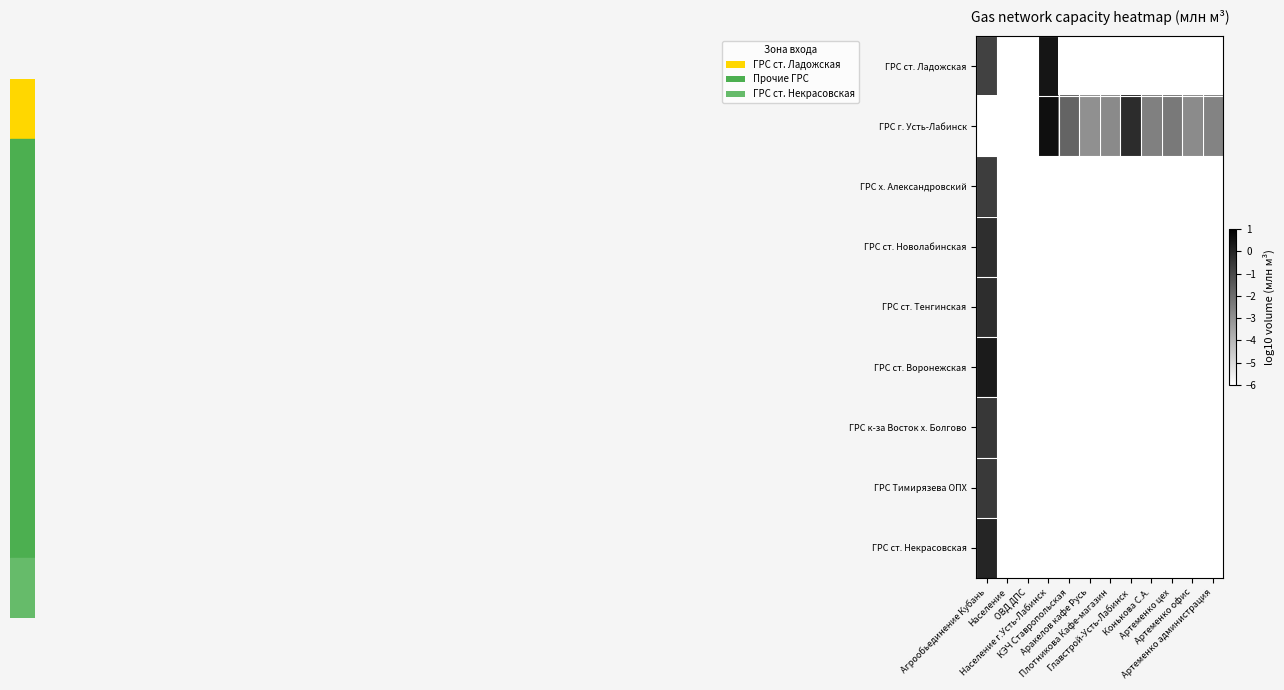

Reading right to left, list all the values displayed in this chart.

ГРС ст. Ладожская: Артеменко администрация=-6.0	Артеменко офис=-6.0	Артеменко цех=-6.0	Конькова С.А.=-6.0	Главстрой-Усть-Лабинск=-6.0	Плотникова Кафе-магазин=-6.0	Аракелов кафе Русь=-6.0	КЭЧ Ставропольская=-6.0	Население г.Усть-Лабинск=0.4	ОВД ДПС=-6.0	Население=-6.0	Агрообьединение Кубань=-0.8
ГРС г. Усть-Лабинск: Артеменко администрация=-2.6	Артеменко офис=-2.8	Артеменко цех=-2.3	Конькова С.А.=-2.5	Главстрой-Усть-Лабинск=-0.2	Плотникова Кафе-магазин=-2.8	Аракелов кафе Русь=-3.0	КЭЧ Ставропольская=-1.7	Население г.Усть-Лабинск=0.6	ОВД ДПС=-6.0	Население=-6.0	Агрообьединение Кубань=-6.0
ГРС х. Александровский: Артеменко администрация=-6.0	Артеменко офис=-6.0	Артеменко цех=-6.0	Конькова С.А.=-6.0	Главстрой-Усть-Лабинск=-6.0	Плотникова Кафе-магазин=-6.0	Аракелов кафе Русь=-6.0	КЭЧ Ставропольская=-6.0	Население г.Усть-Лабинск=-6.0	ОВД ДПС=-6.0	Население=-6.0	Агрообьединение Кубань=-0.7
ГРС ст. Новолабинская: Артеменко администрация=-6.0	Артеменко офис=-6.0	Артеменко цех=-6.0	Конькова С.А.=-6.0	Главстрой-Усть-Лабинск=-6.0	Плотникова Кафе-магазин=-6.0	Аракелов кафе Русь=-6.0	КЭЧ Ставропольская=-6.0	Население г.Усть-Лабинск=-6.0	ОВД ДПС=-6.0	Население=-6.0	Агрообьединение Кубань=-0.3
ГРС ст. Тенгинская: Артеменко администрация=-6.0	Артеменко офис=-6.0	Артеменко цех=-6.0	Конькова С.А.=-6.0	Главстрой-Усть-Лабинск=-6.0	Плотникова Кафе-магазин=-6.0	Аракелов кафе Русь=-6.0	КЭЧ Ставропольская=-6.0	Население г.Усть-Лабинск=-6.0	ОВД ДПС=-6.0	Население=-6.0	Агрообьединение Кубань=-0.2
ГРС ст. Воронежская: Артеменко администрация=-6.0	Артеменко офис=-6.0	Артеменко цех=-6.0	Конькова С.А.=-6.0	Главстрой-Усть-Лабинск=-6.0	Плотникова Кафе-магазин=-6.0	Аракелов кафе Русь=-6.0	КЭЧ Ставропольская=-6.0	Население г.Усть-Лабинск=-6.0	ОВД ДПС=-6.0	Население=-6.0	Агрообьединение Кубань=0.2
ГРС к-за Восток х. Болгово: Артеменко администрация=-6.0	Артеменко офис=-6.0	Артеменко цех=-6.0	Конькова С.А.=-6.0	Главстрой-Усть-Лабинск=-6.0	Плотникова Кафе-магазин=-6.0	Аракелов кафе Русь=-6.0	КЭЧ Ставропольская=-6.0	Население г.Усть-Лабинск=-6.0	ОВД ДПС=-6.0	Население=-6.0	Агрообьединение Кубань=-0.5
ГРС Тимирязева ОПХ: Артеменко администрация=-6.0	Артеменко офис=-6.0	Артеменко цех=-6.0	Конькова С.А.=-6.0	Главстрой-Усть-Лабинск=-6.0	Плотникова Кафе-магазин=-6.0	Аракелов кафе Русь=-6.0	КЭЧ Ставропольская=-6.0	Население г.Усть-Лабинск=-6.0	ОВД ДПС=-6.0	Население=-6.0	Агрообьединение Кубань=-0.6
ГРС ст. Некрасовская: Артеменко администрация=-6.0	Артеменко офис=-6.0	Артеменко цех=-6.0	Конькова С.А.=-6.0	Главстрой-Усть-Лабинск=-6.0	Плотникова Кафе-магазин=-6.0	Аракелов кафе Русь=-6.0	КЭЧ Ставропольская=-6.0	Население г.Усть-Лабинск=-6.0	ОВД ДПС=-6.0	Население=-6.0	Агрообьединение Кубань=-0.0